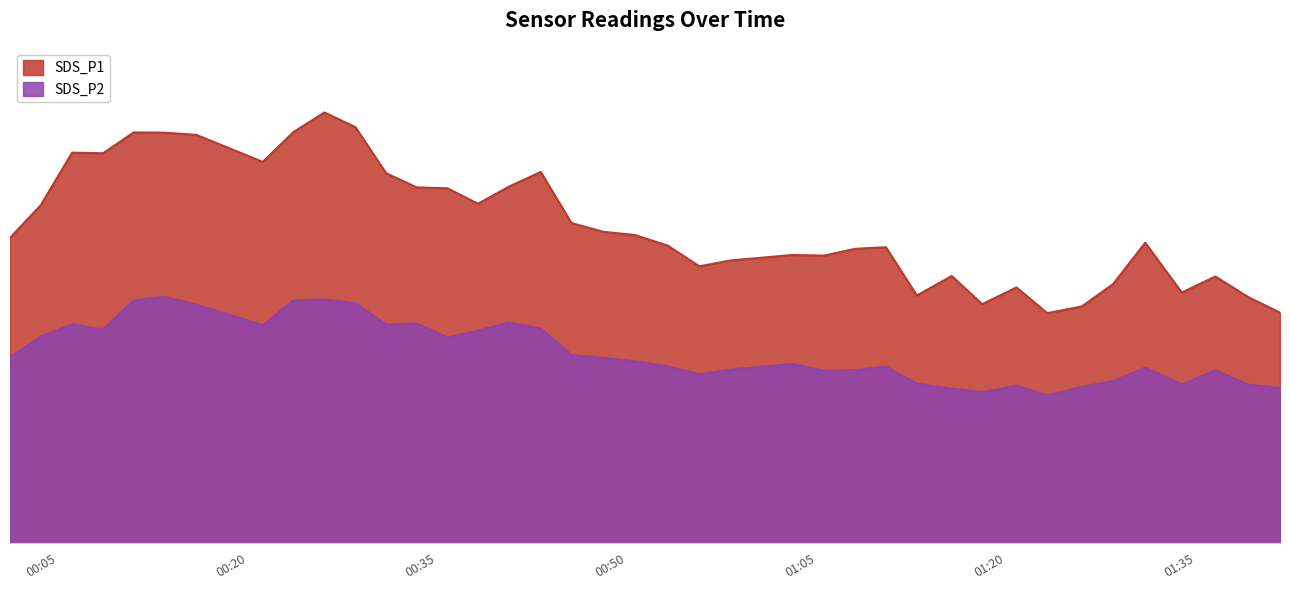

What is the difference between the maximum and minimum values in the SDS_P2 series?

7.6